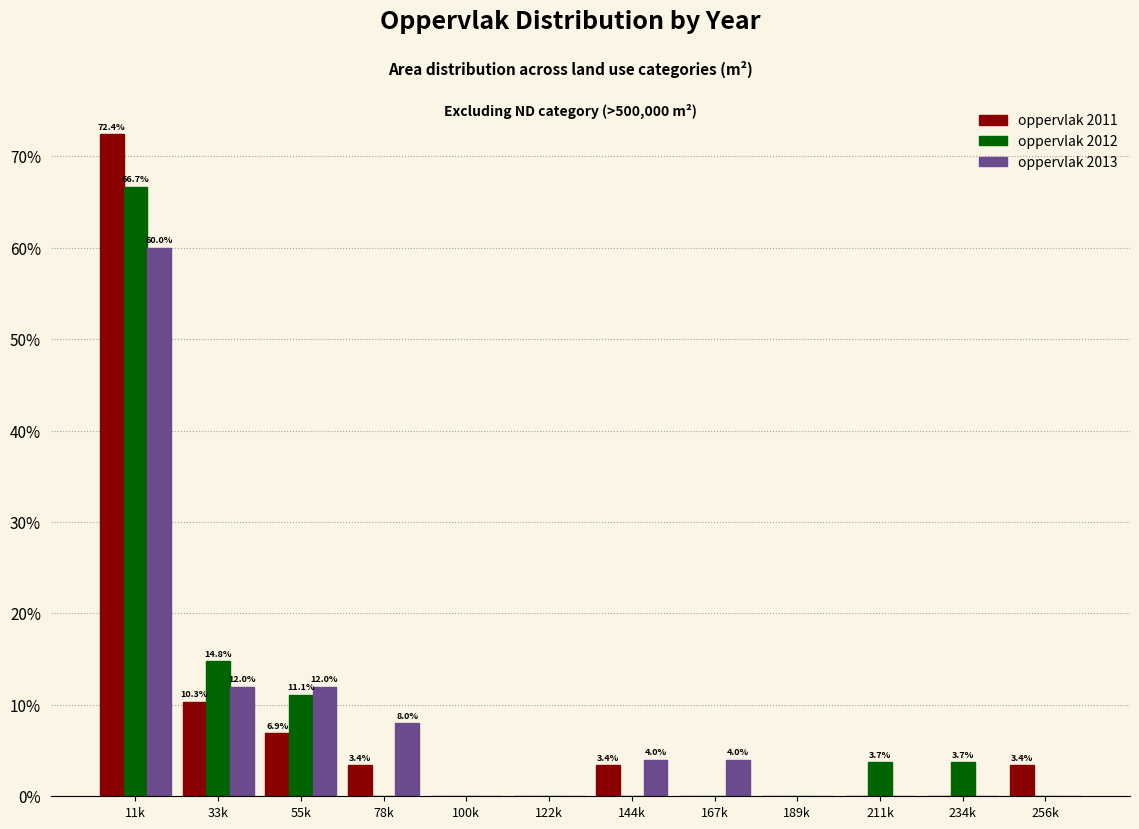

True or false: oppervlak 2012 has a value of 3.7 at 211k.

True